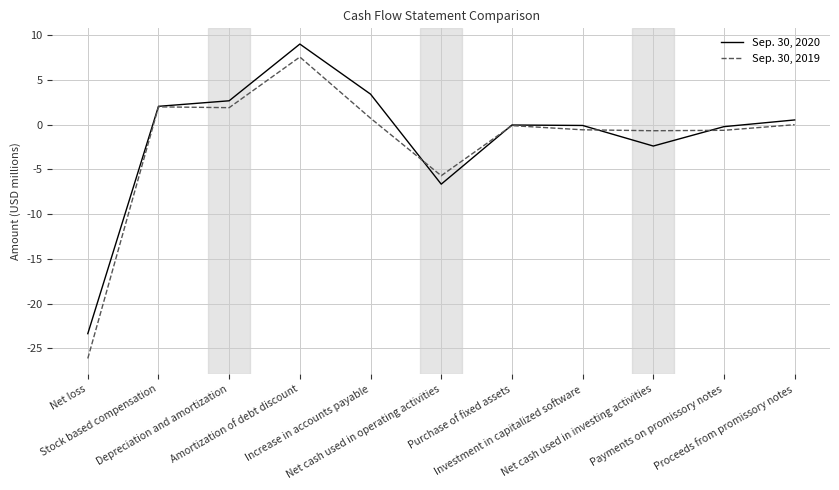

Which category has the highest value across all series?

Amortization of debt discount